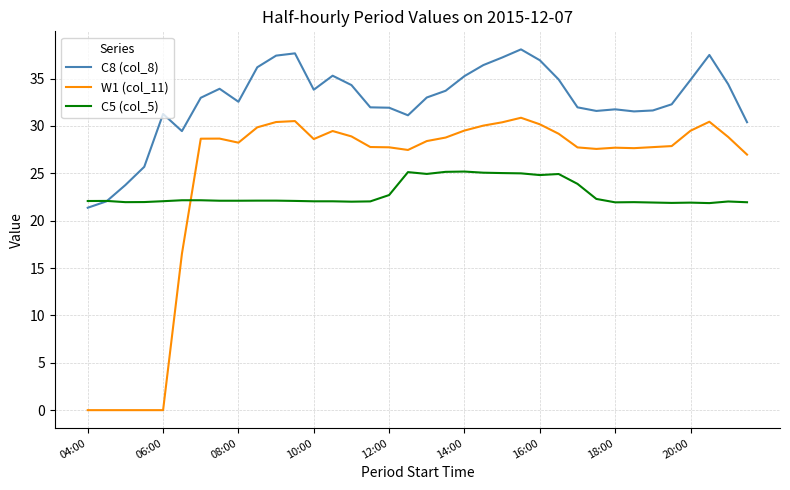

Rank the series by their average value, from lowest to highest.

C5 (col_5), W1 (col_11), C8 (col_8)